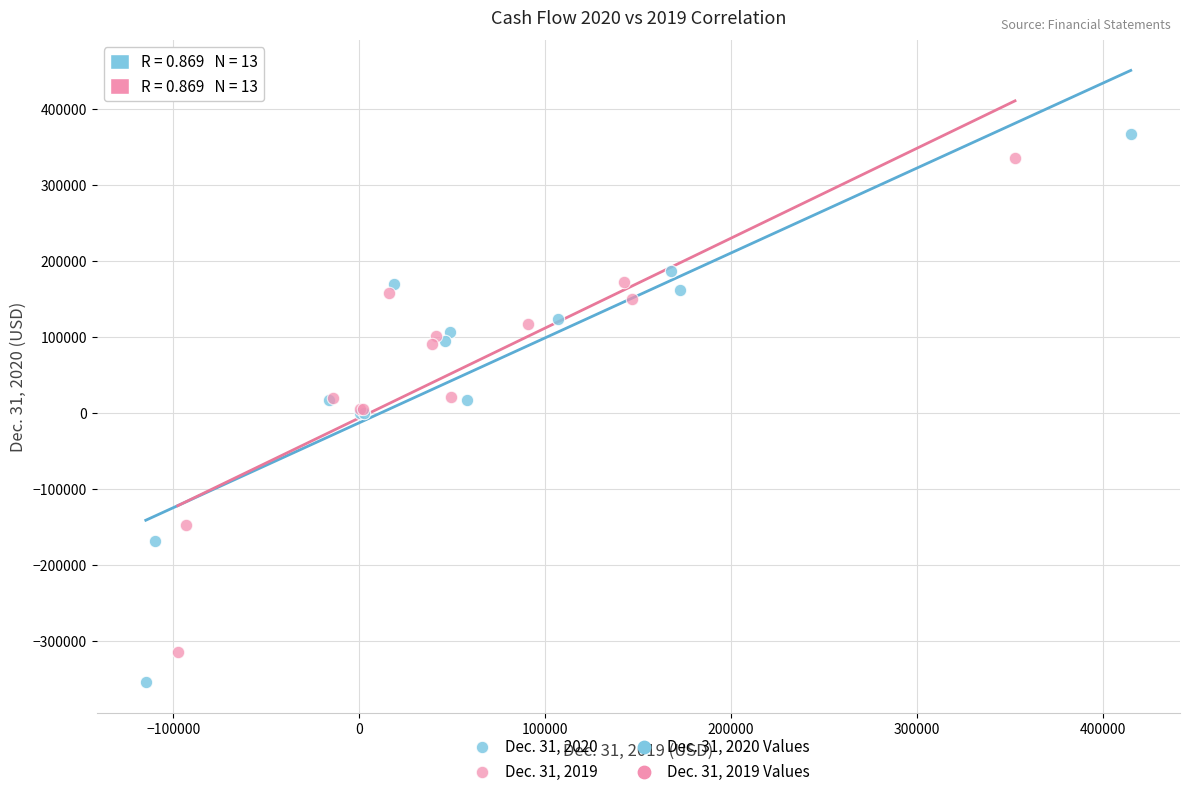

Which series has the widest spread of Y values?

Dec. 31, 2020